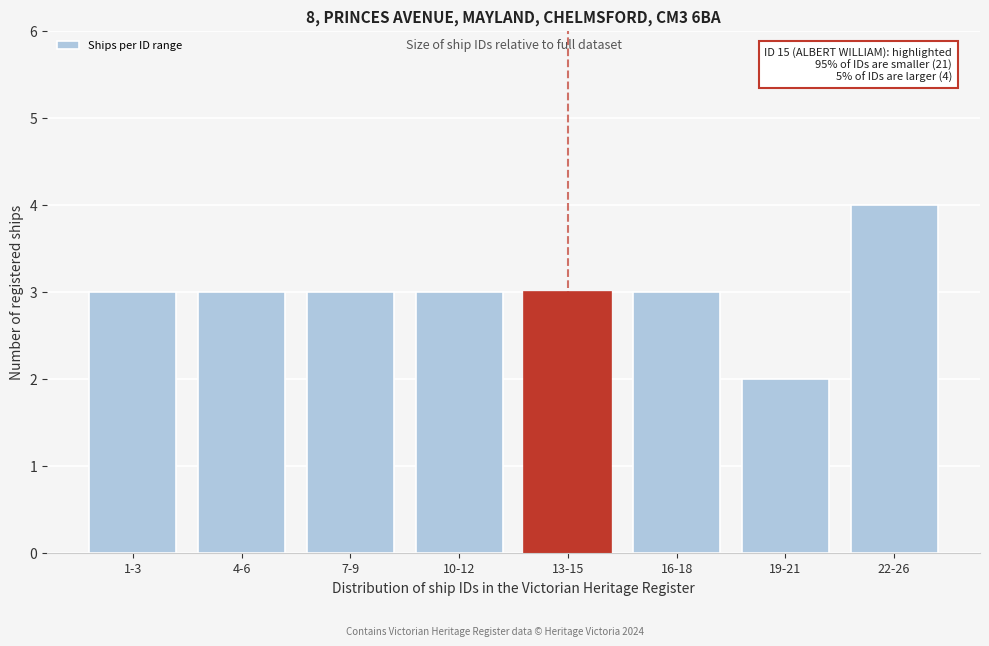

Reading left to right, transcribe all the data shown in this chart.

1-3=3	4-6=3	7-9=3	10-12=3	13-15=3	16-18=3	19-21=2	22-26=4